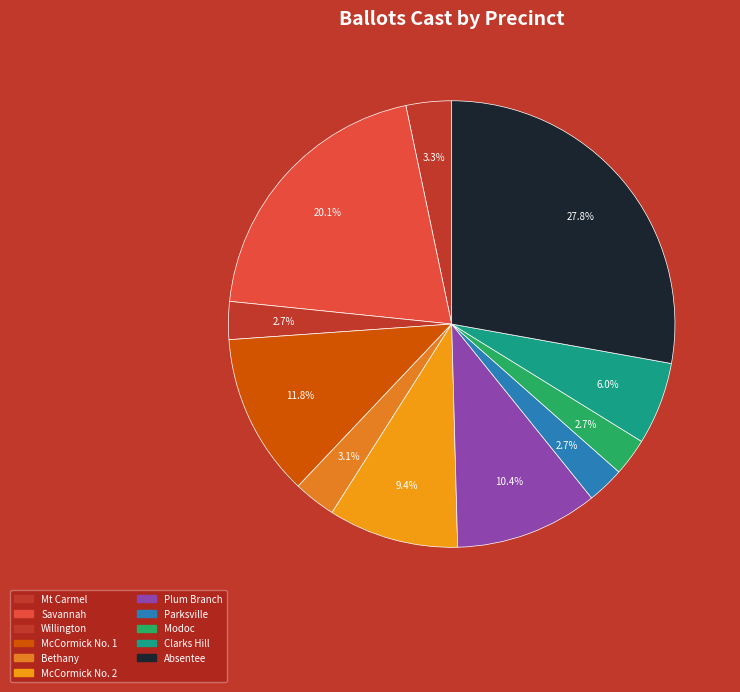

The Savannah slice represents 20% of the pie. True or false?

True